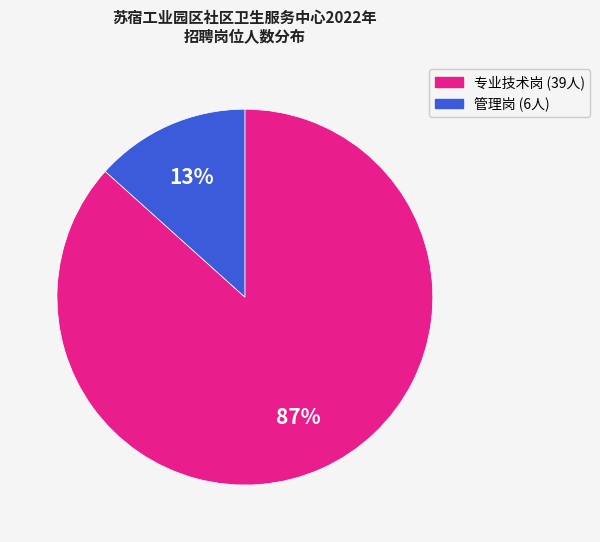

Is there a majority slice in this chart?

Yes